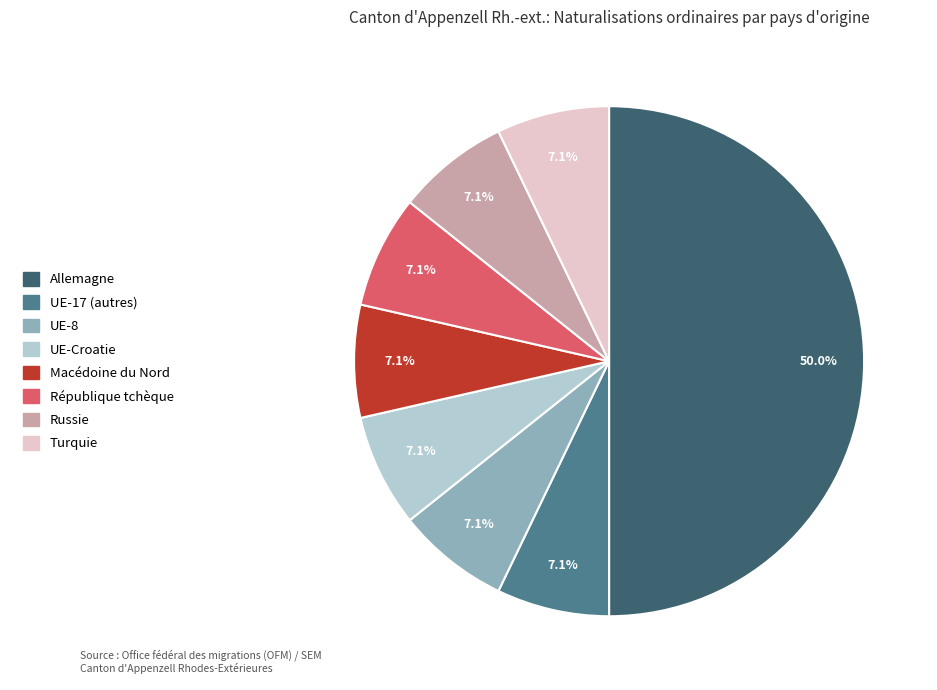

How many segments does this pie chart have?

8